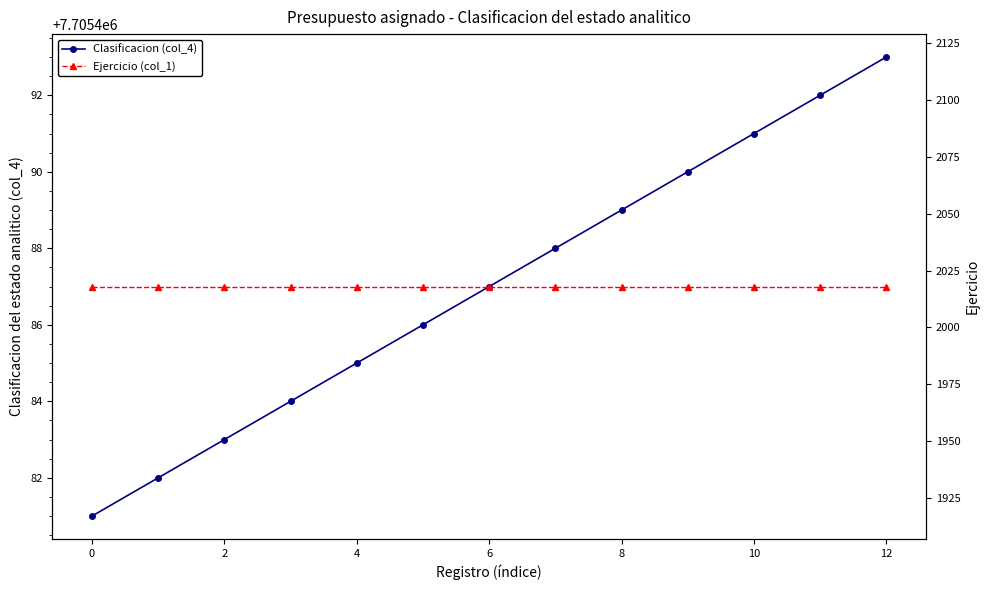

At which category is the sum across all series the highest?

12